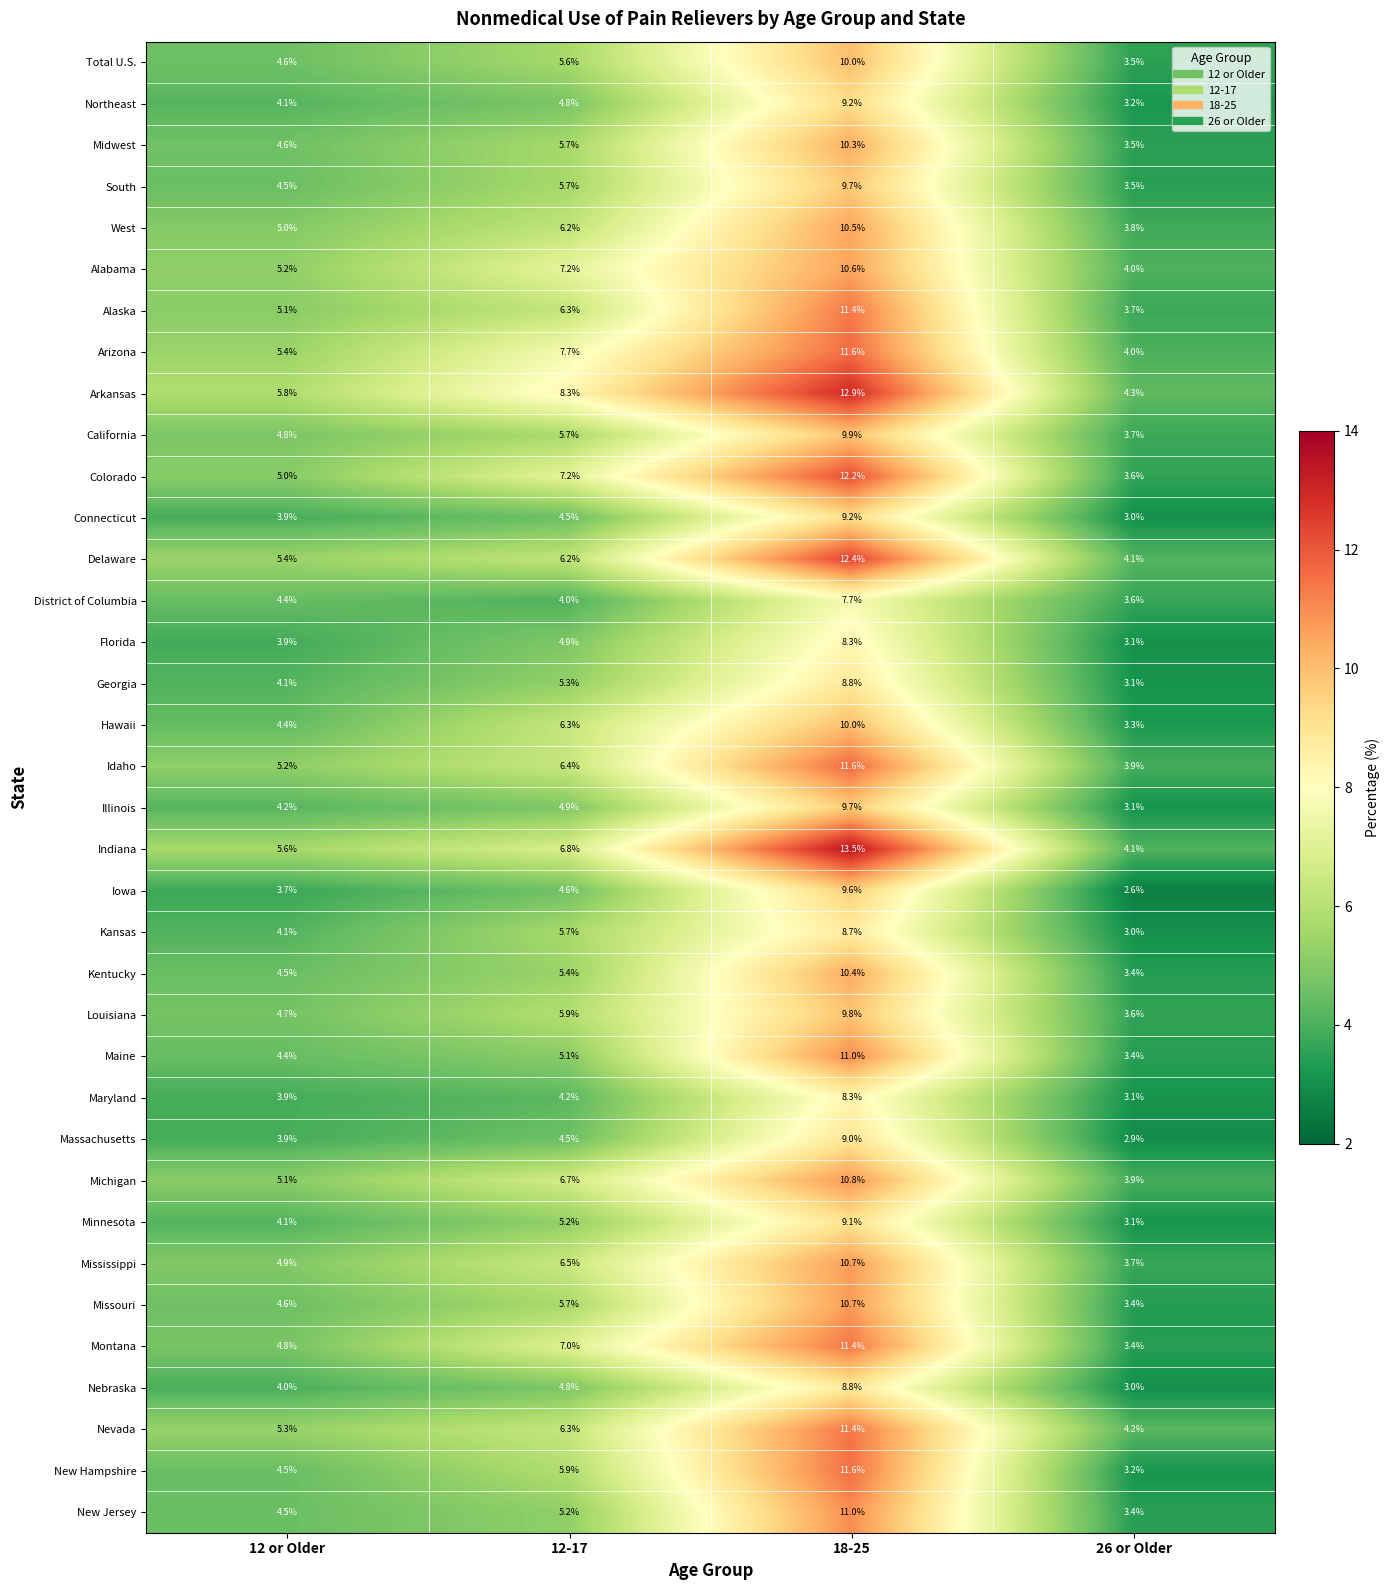

What is the total value across all series at 12-17?

208.4